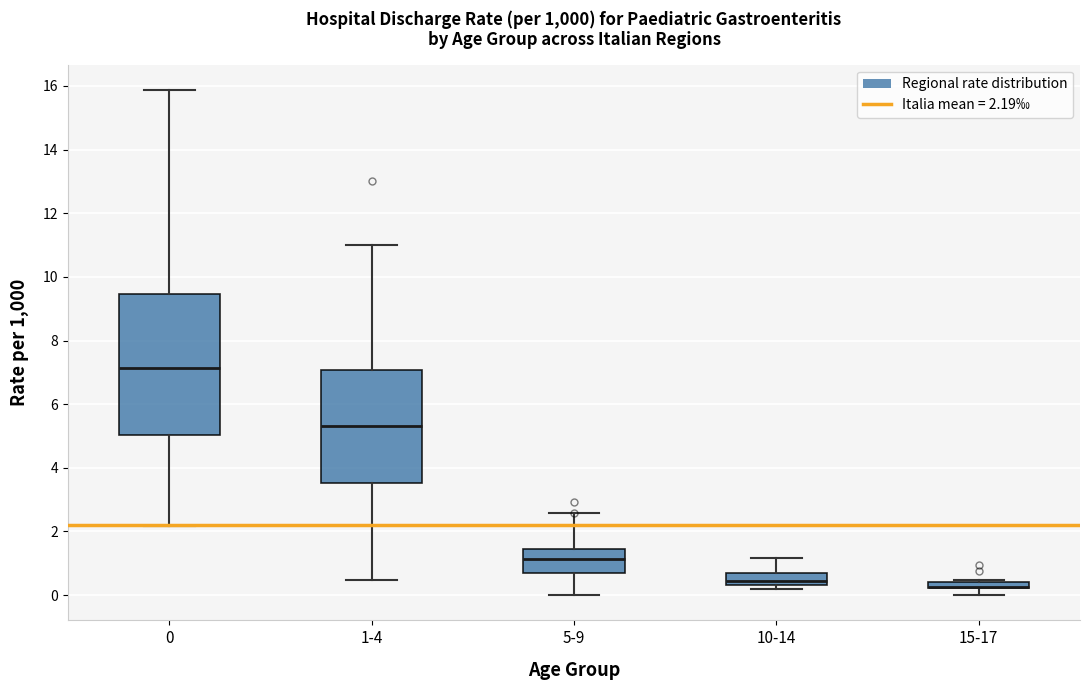

Which box is the tallest, from its lower edge to its upper edge?

0